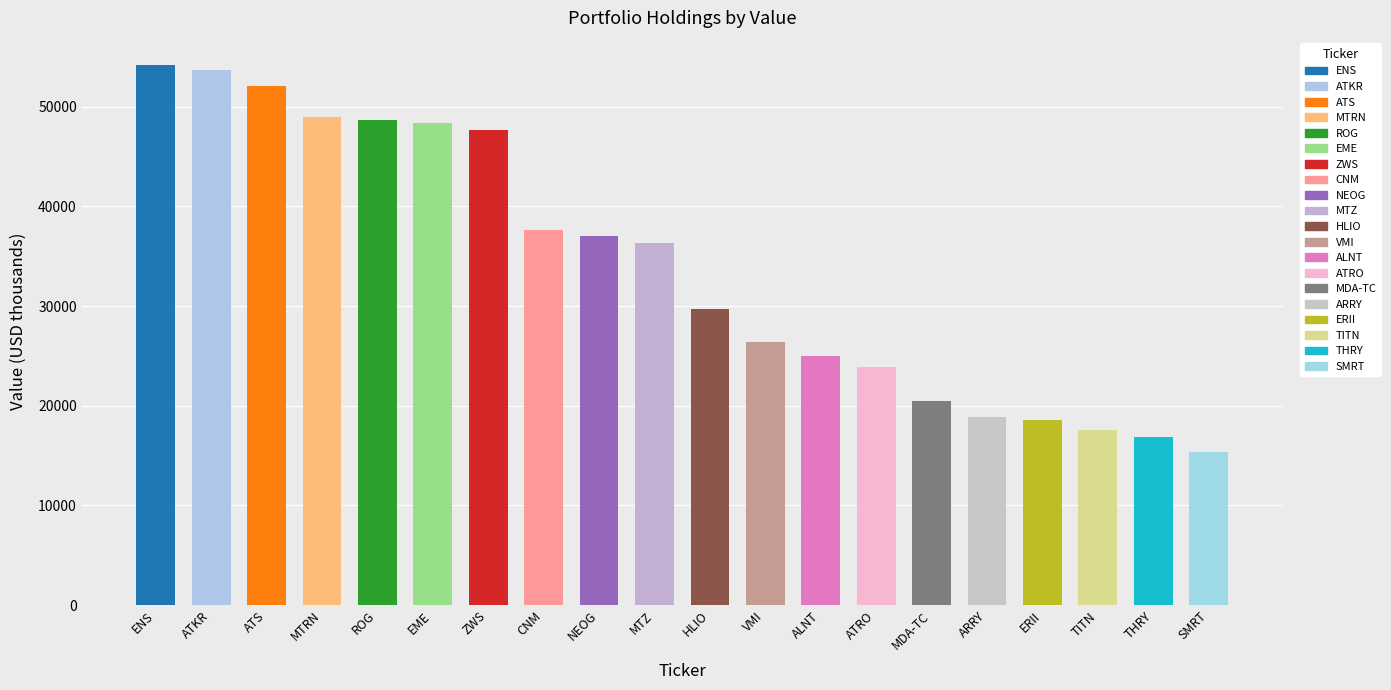

How many categories are shown in the chart?

20